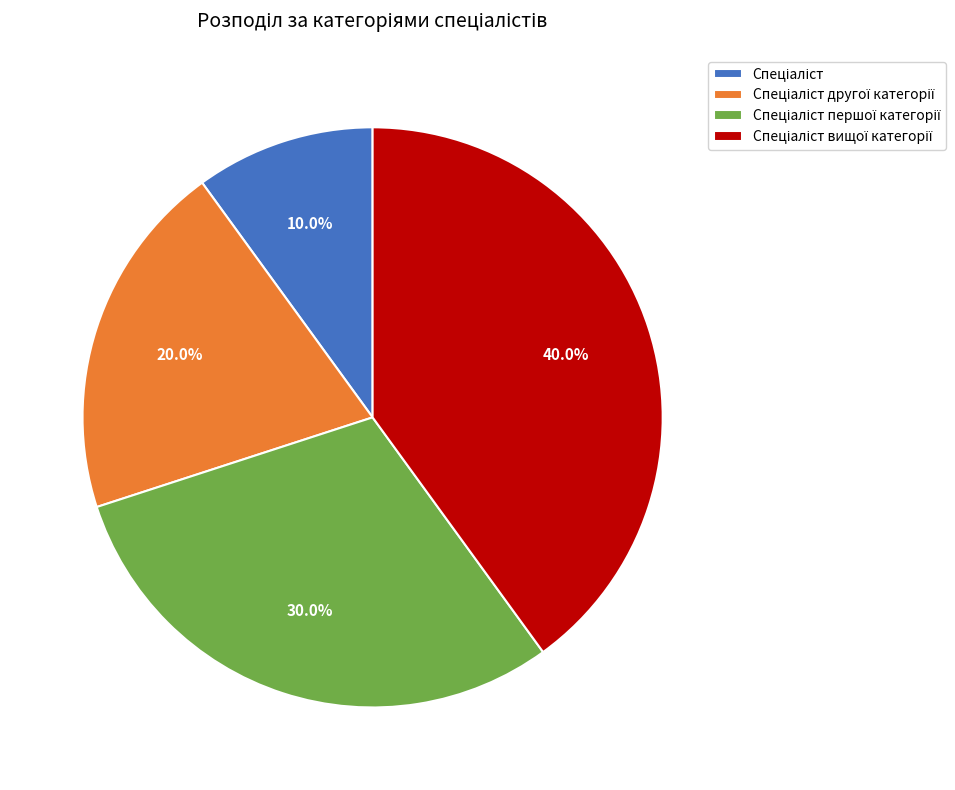

Is there a majority slice in this chart?

No